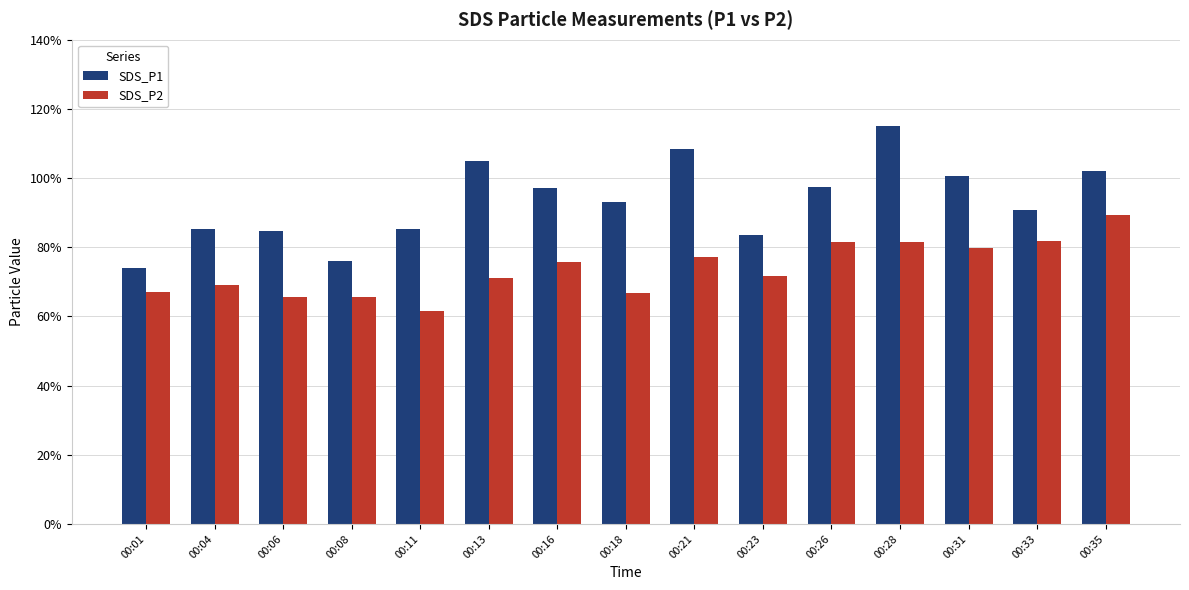

At 00:08, list the series in order from smallest to largest.

SDS_P2, SDS_P1